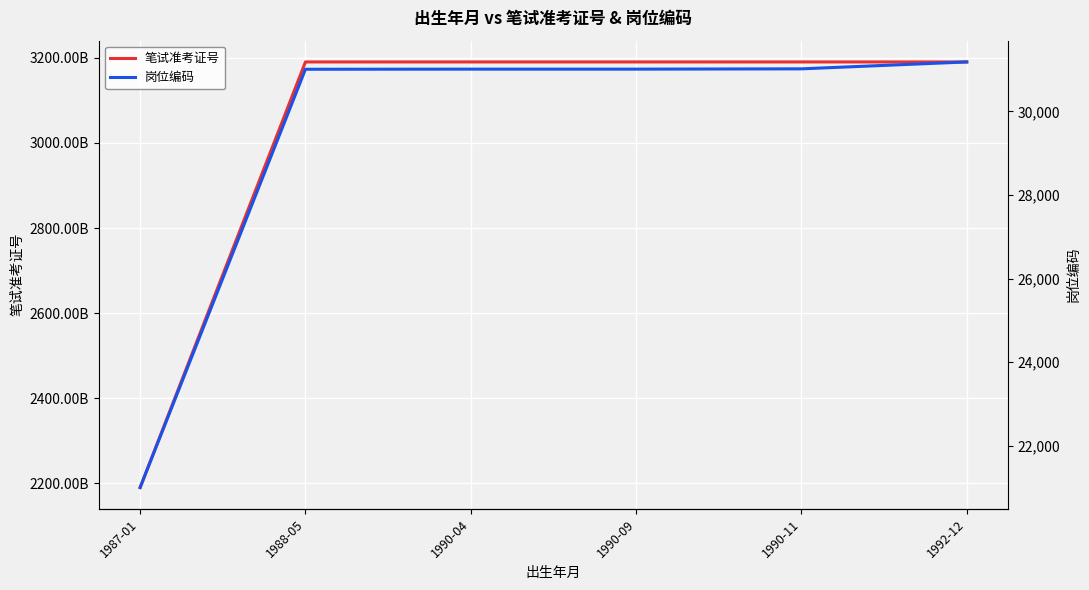

Which category has the highest value in the 笔试准考证号 series?

1992-12